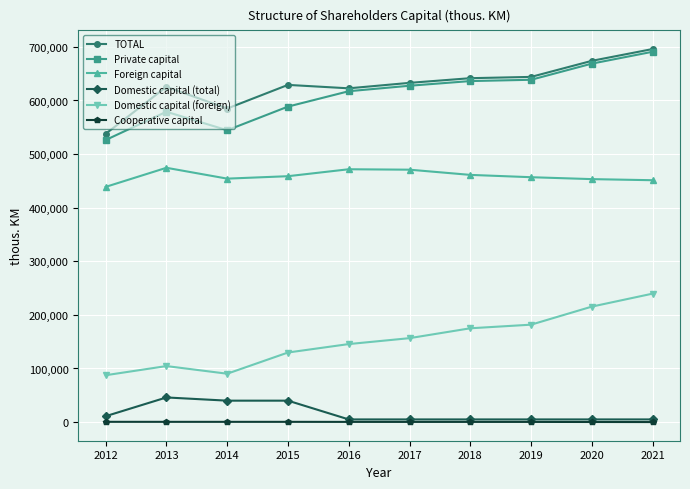

What is the spread (max minus min) of values at 2018?

641196